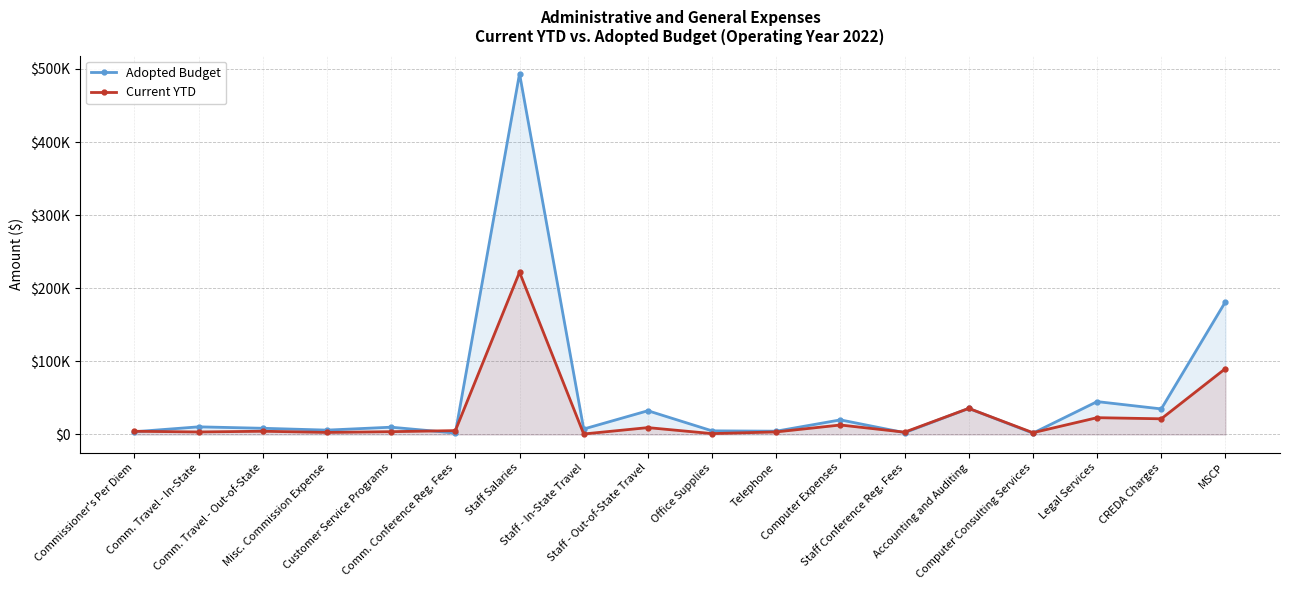

Which has a higher value, Legal Services or Comm. Travel - Out-of-State?

Legal Services